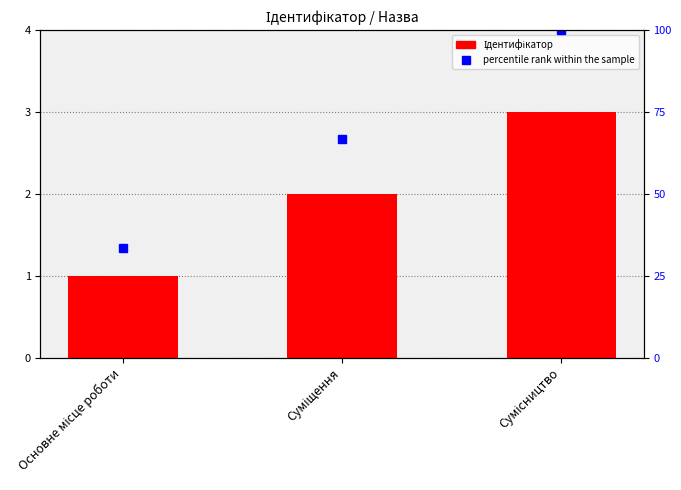

Rank the series by their average value, from lowest to highest.

Ідентифікатор, percentile rank within the sample